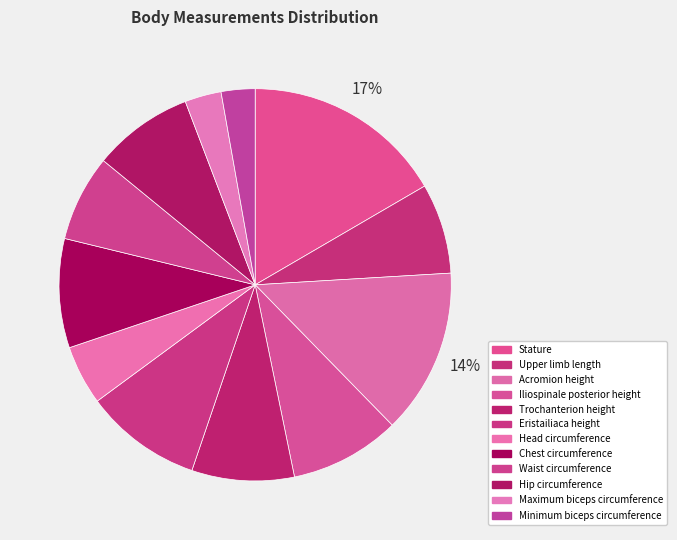

Is Maximum biceps circumference the majority of the pie?

No